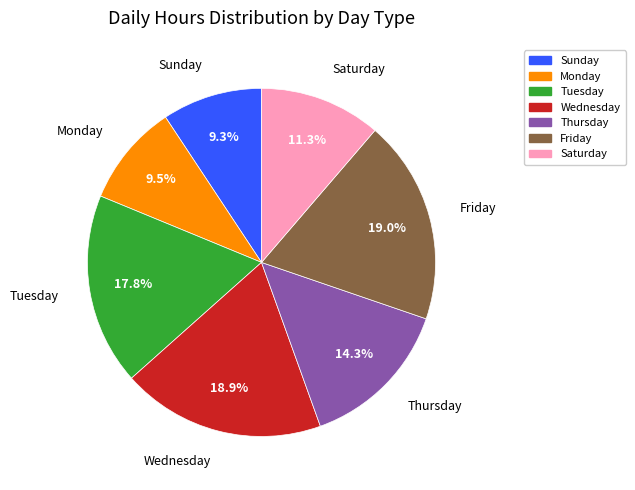

Approximately how many times larger is the value at Friday compared to Thursday?

1.3